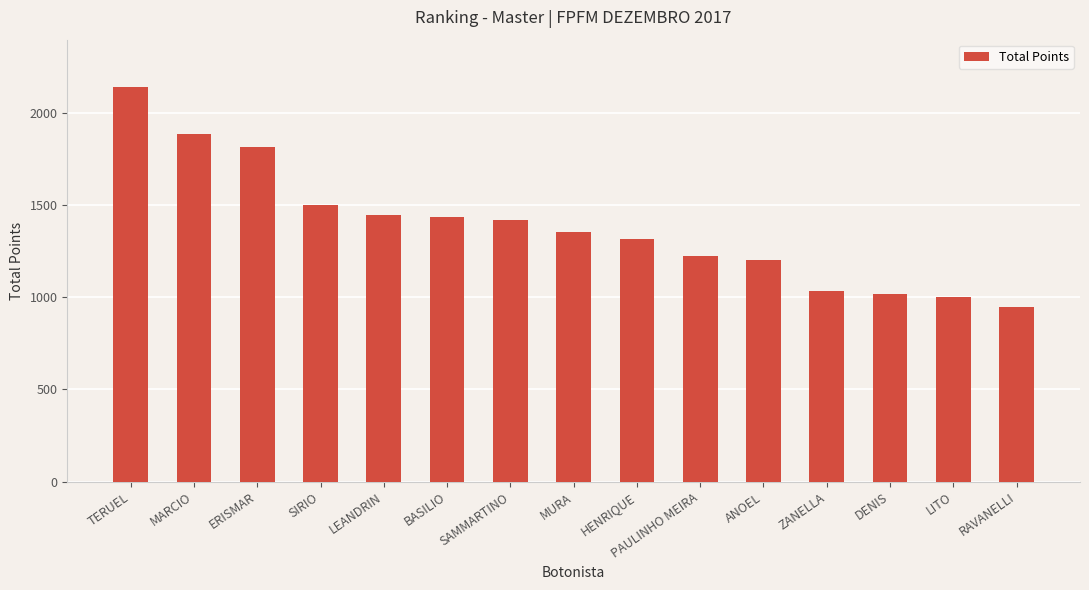

What is the change in value from HENRIQUE to RAVANELLI?

-369